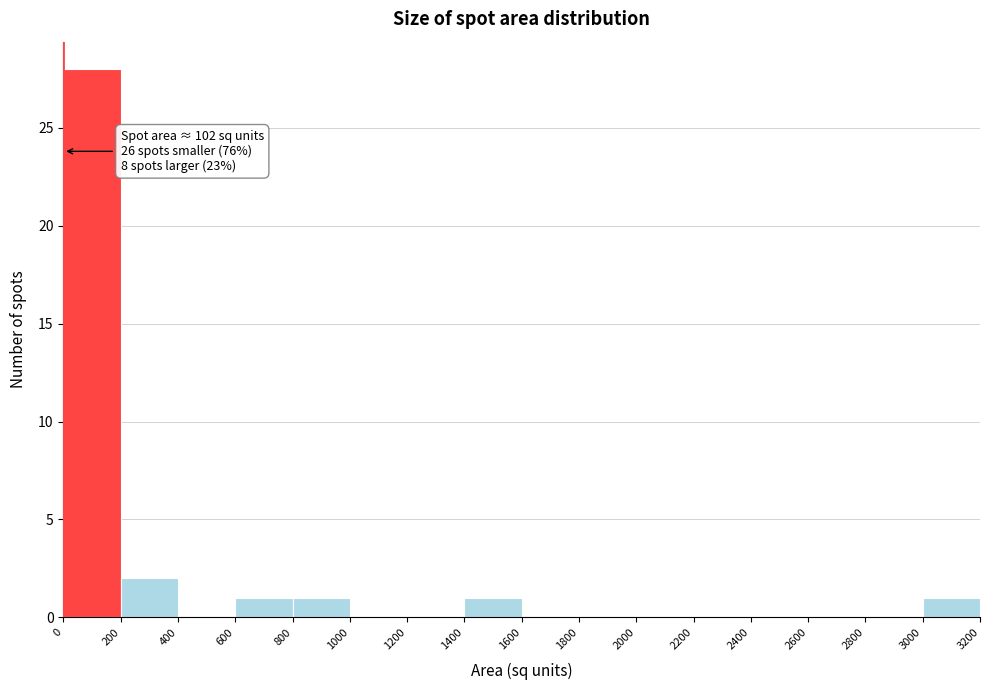

Over which range of the x-axis is the bar tallest?

0 to 200